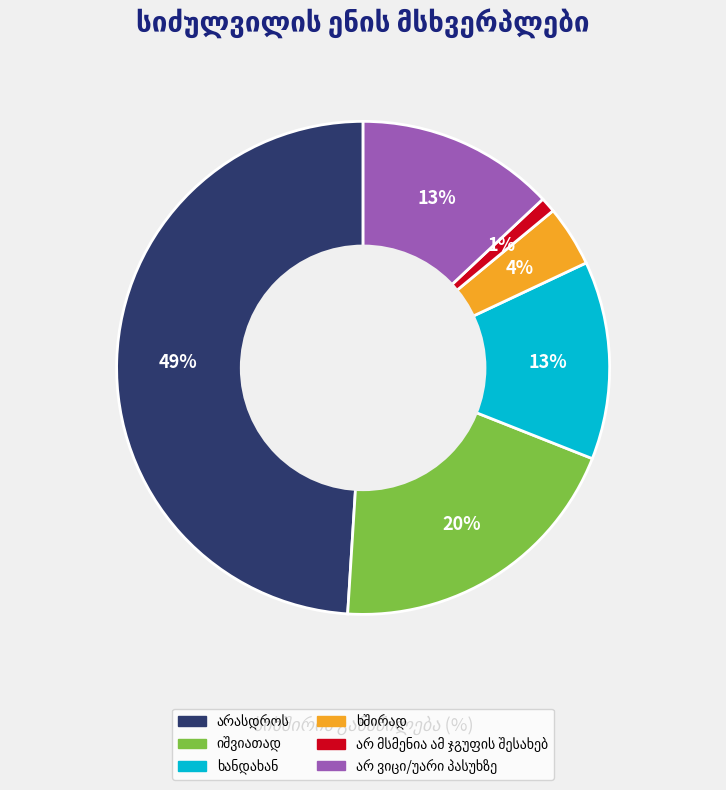

To the nearest percent, what is the difference between the largest and smallest slice percentages?

48%